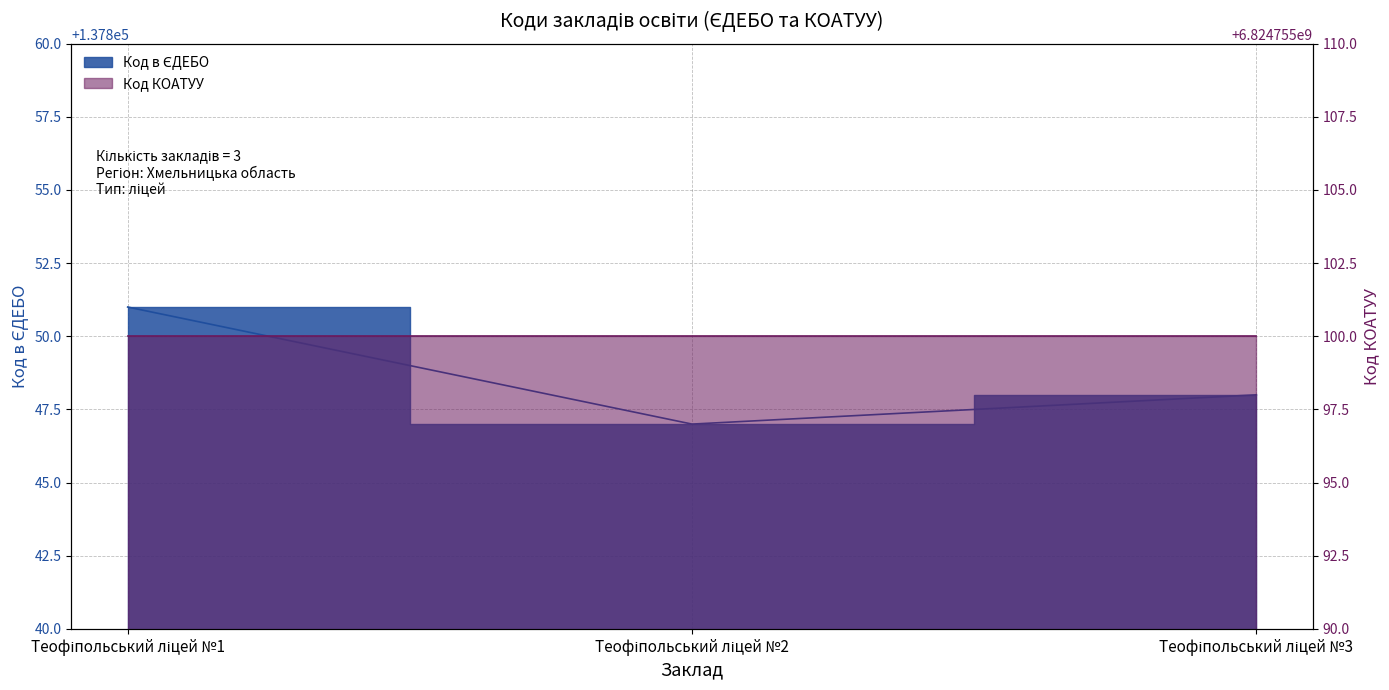

What is the sum of the values at Теофіпольський ліцей №1 and Теофіпольський ліцей №2?

275698